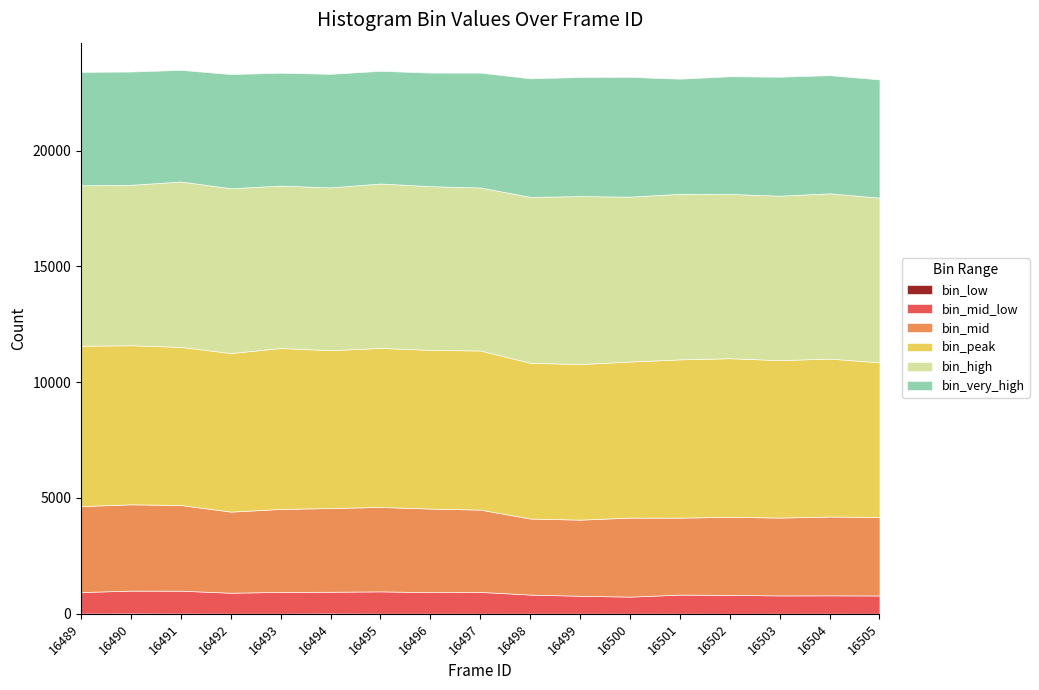

What are all the series names shown in the legend?

bin_low, bin_mid_low, bin_mid, bin_peak, bin_high, bin_very_high